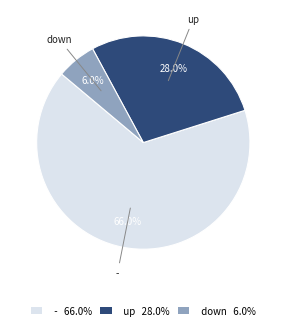

Is there any slice that represents more than half of the pie?

Yes